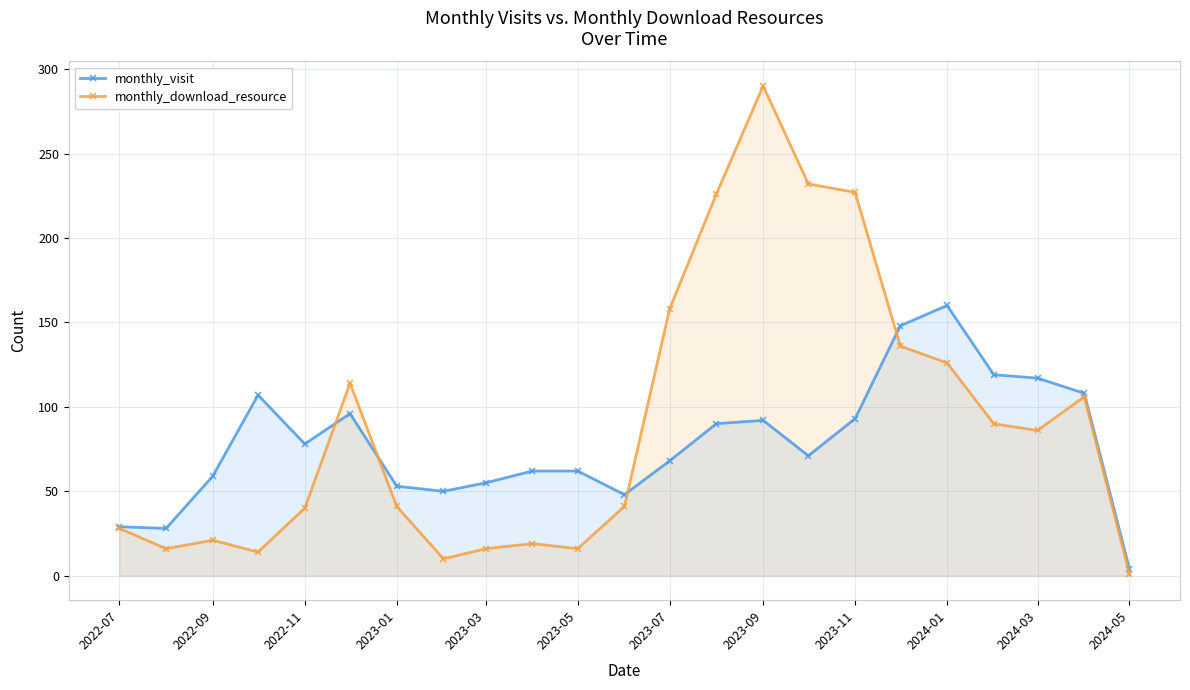

How many interior local peaks does the monthly_visit series have?

4